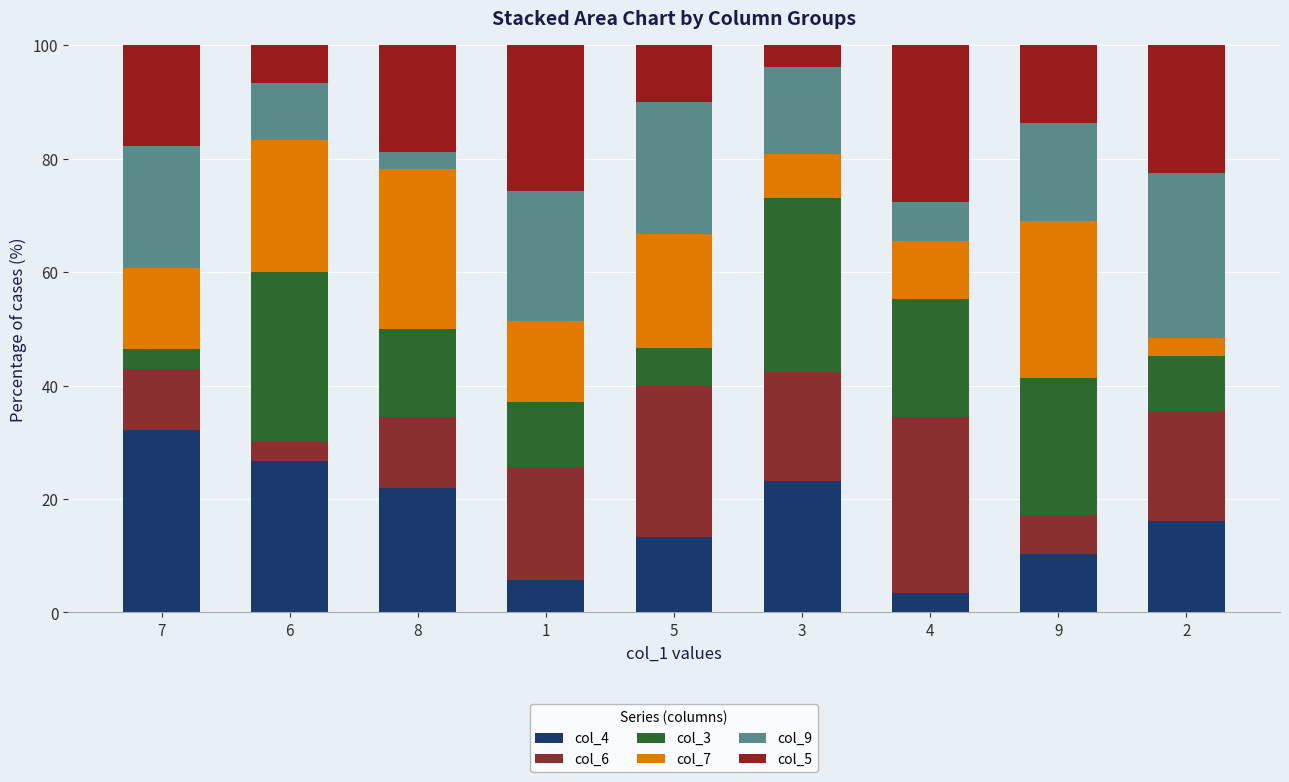

How many distinct data groups are displayed?

6